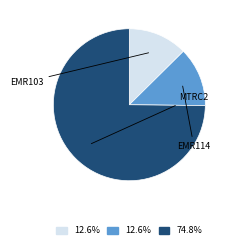

To the nearest percent, what percentage of the pie is EMR114?

13%